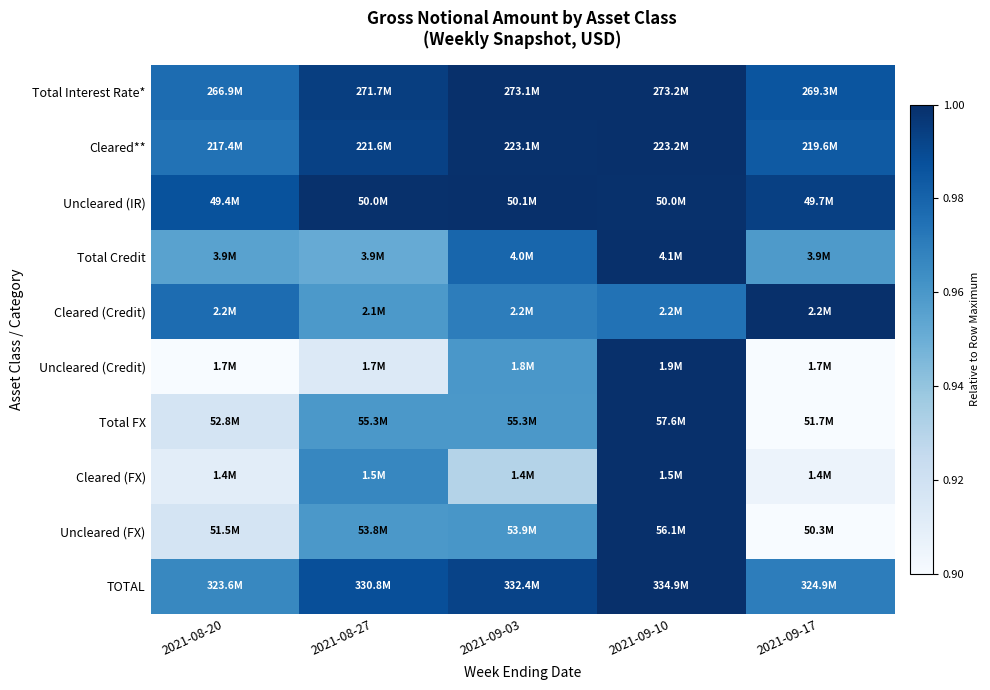

Reading left to right, list all the values displayed in this chart.

Total Interest Rate*: 2021-08-20=1.0	2021-08-27=1.0	2021-09-03=1.0	2021-09-10=1.0	2021-09-17=1.0
Cleared**: 2021-08-20=1.0	2021-08-27=1.0	2021-09-03=1.0	2021-09-10=1.0	2021-09-17=1.0
Uncleared (IR): 2021-08-20=1.0	2021-08-27=1.0	2021-09-03=1.0	2021-09-10=1.0	2021-09-17=1.0
Total Credit: 2021-08-20=1.0	2021-08-27=1.0	2021-09-03=1.0	2021-09-10=1.0	2021-09-17=1.0
Cleared (Credit): 2021-08-20=1.0	2021-08-27=1.0	2021-09-03=1.0	2021-09-10=1.0	2021-09-17=1.0
Uncleared (Credit): 2021-08-20=0.9	2021-08-27=0.9	2021-09-03=1.0	2021-09-10=1.0	2021-09-17=0.9
Total FX: 2021-08-20=0.9	2021-08-27=1.0	2021-09-03=1.0	2021-09-10=1.0	2021-09-17=0.9
Cleared (FX): 2021-08-20=0.9	2021-08-27=1.0	2021-09-03=0.9	2021-09-10=1.0	2021-09-17=0.9
Uncleared (FX): 2021-08-20=0.9	2021-08-27=1.0	2021-09-03=1.0	2021-09-10=1.0	2021-09-17=0.9
TOTAL: 2021-08-20=1.0	2021-08-27=1.0	2021-09-03=1.0	2021-09-10=1.0	2021-09-17=1.0